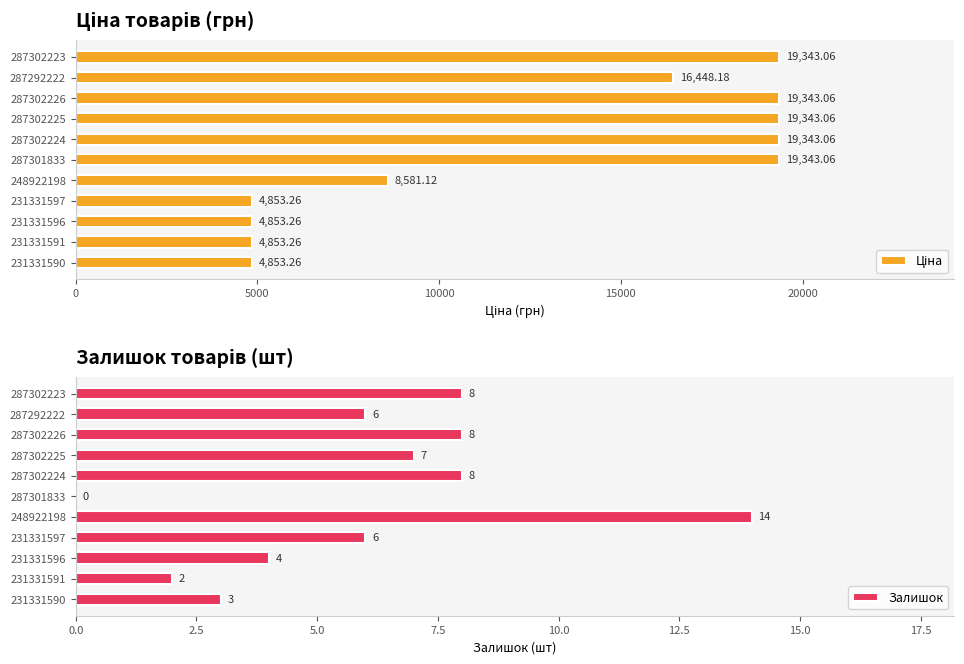

At which label is Залишок closest to 7?

287302225